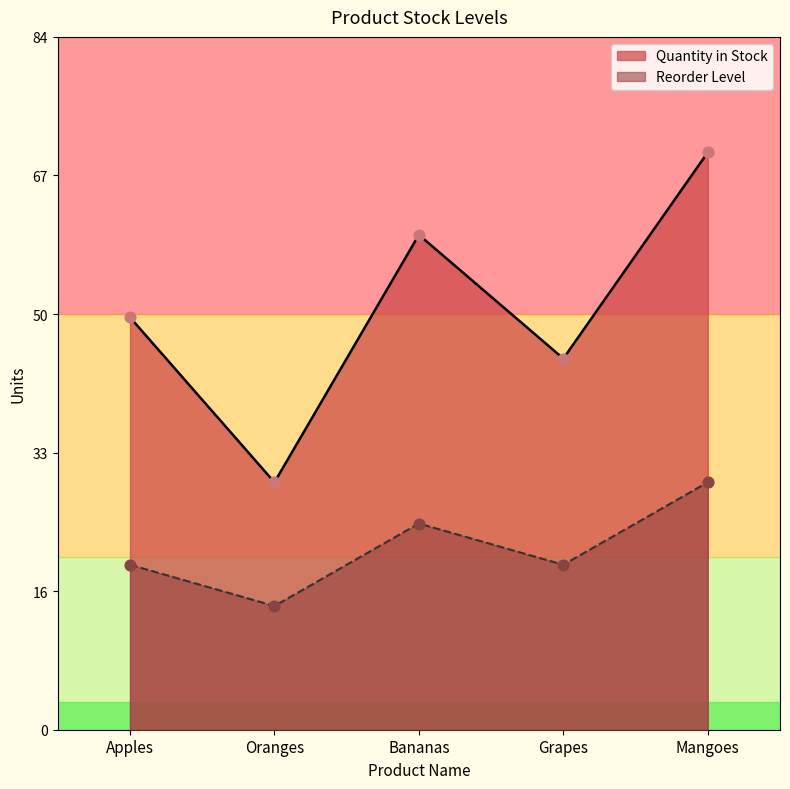

Which series has the largest total across all categories?

Quantity in Stock